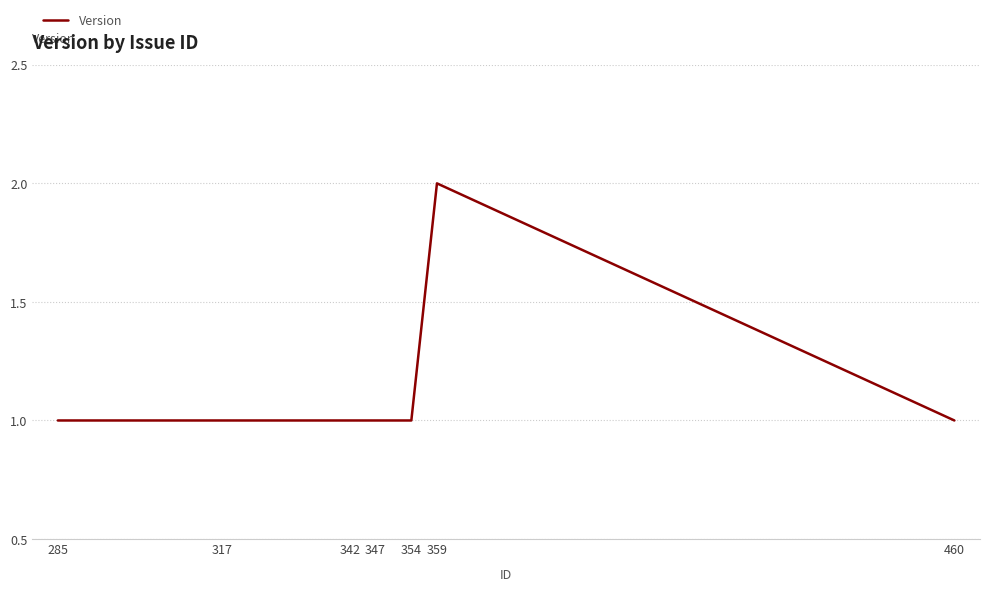

Which label corresponds to the largest value in the chart?

359